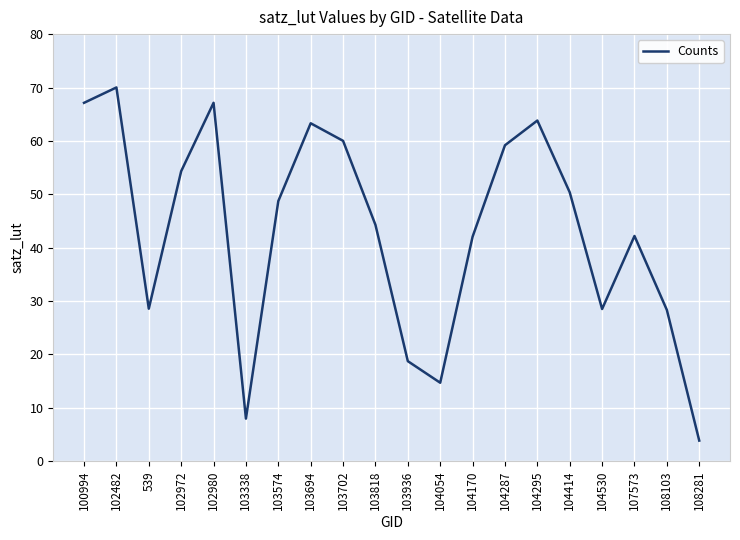

Read the value at 103574.

48.7